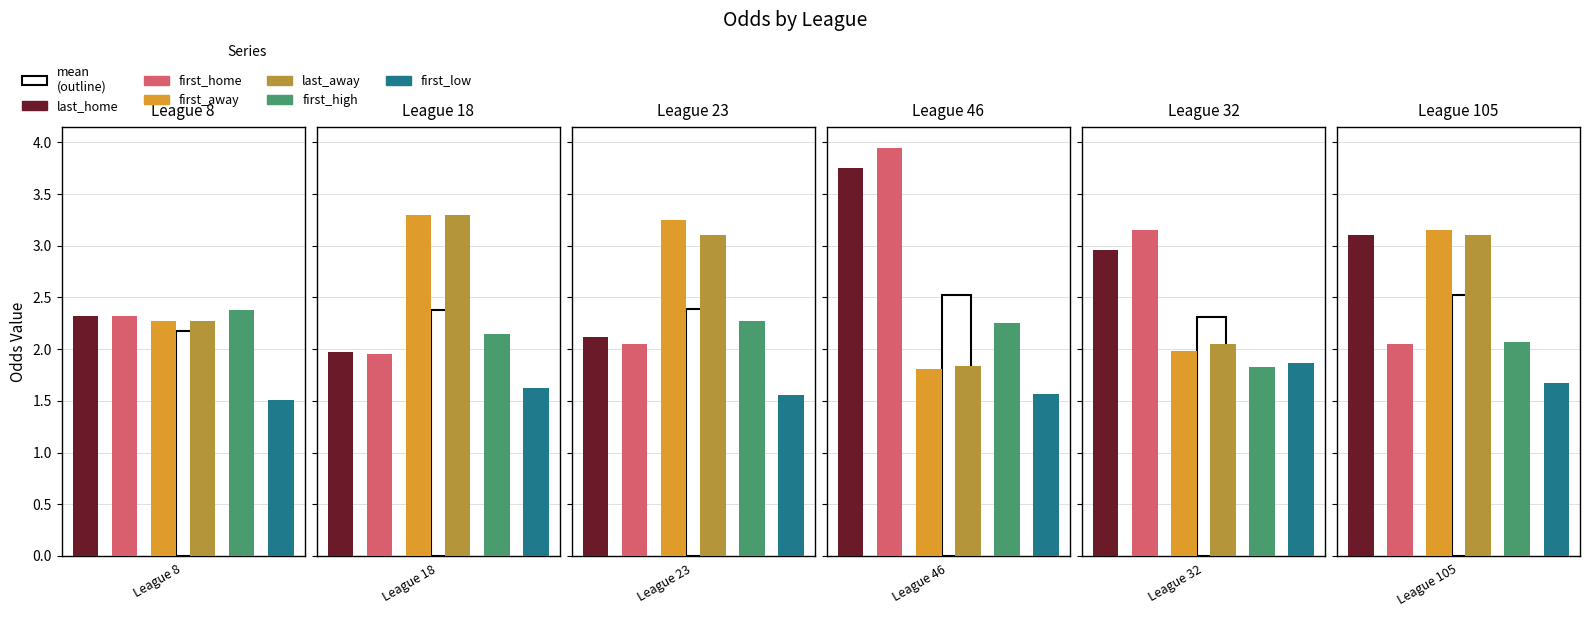

At which label does last_away reach its peak?

18